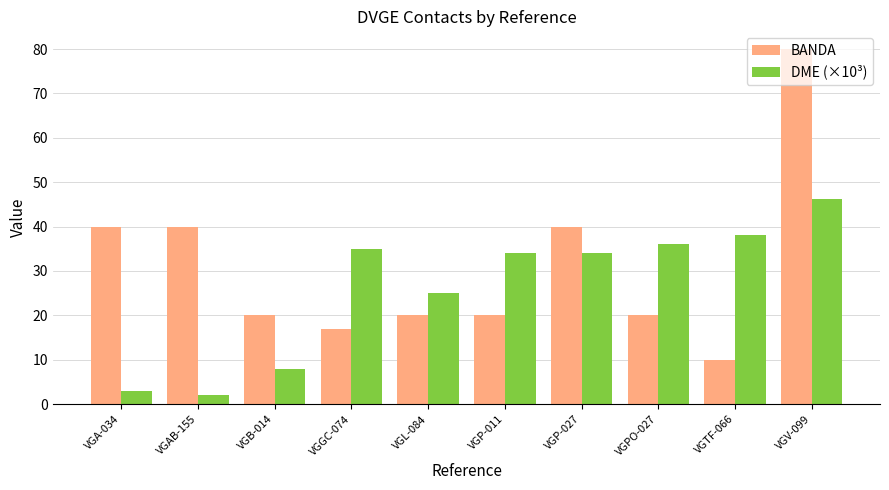

Which series has the largest total across all categories?

BANDA